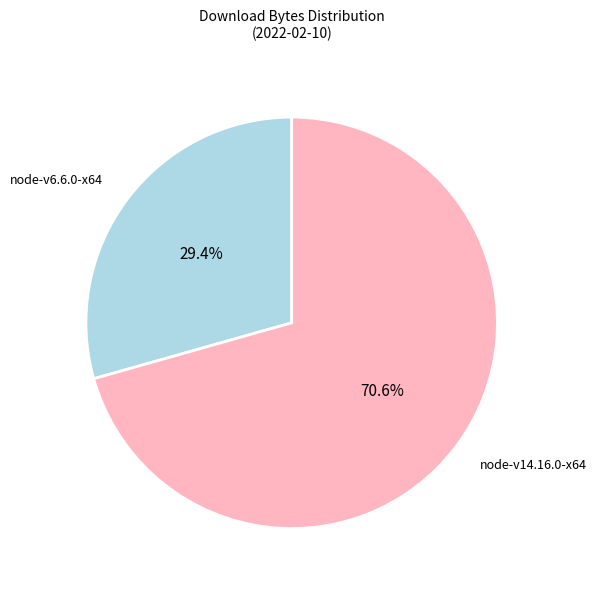

Is there a majority slice in this chart?

Yes